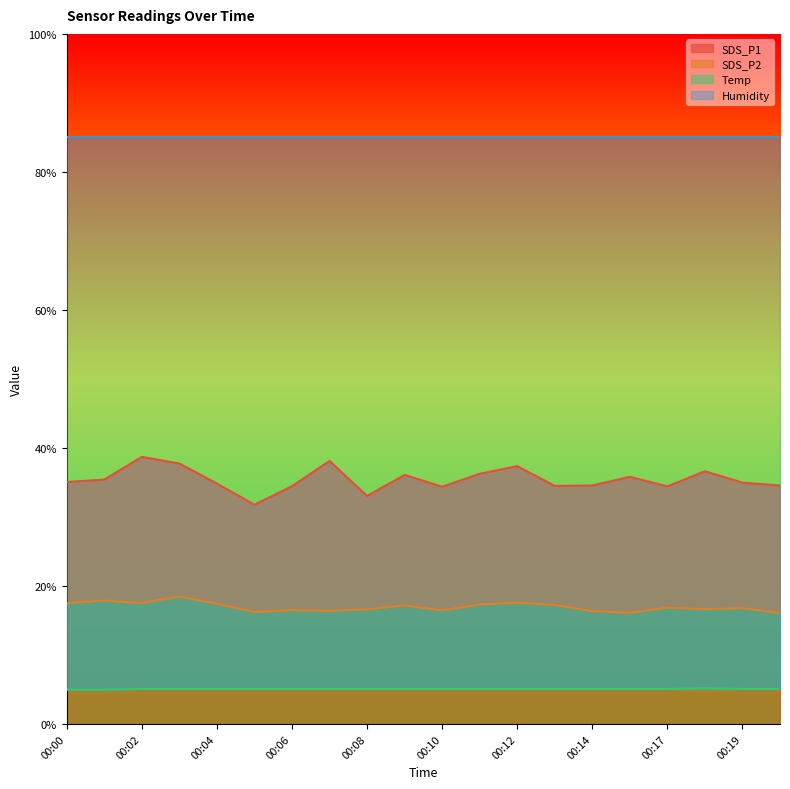

What value does the Temp series have at 00:06?

5.1